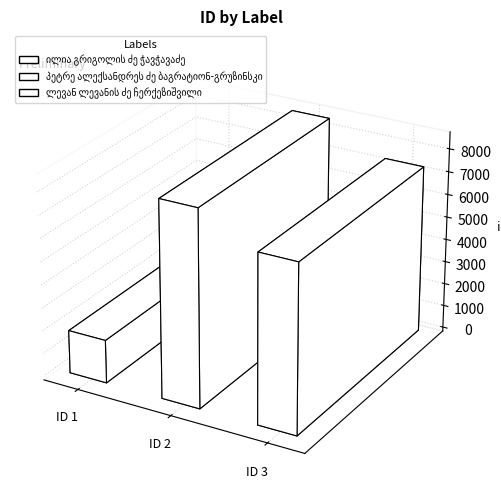

Reading left to right, list all the values displayed in this chart.

ილია გრიგოლის ძე ჭავჭავაძე=1885	პეტრე ალექსანდრეს ძე ბაგრატიონ-გრუზინსკი=8557	ლევან ლევანის ძე ჩერქეზიშვილი=7332